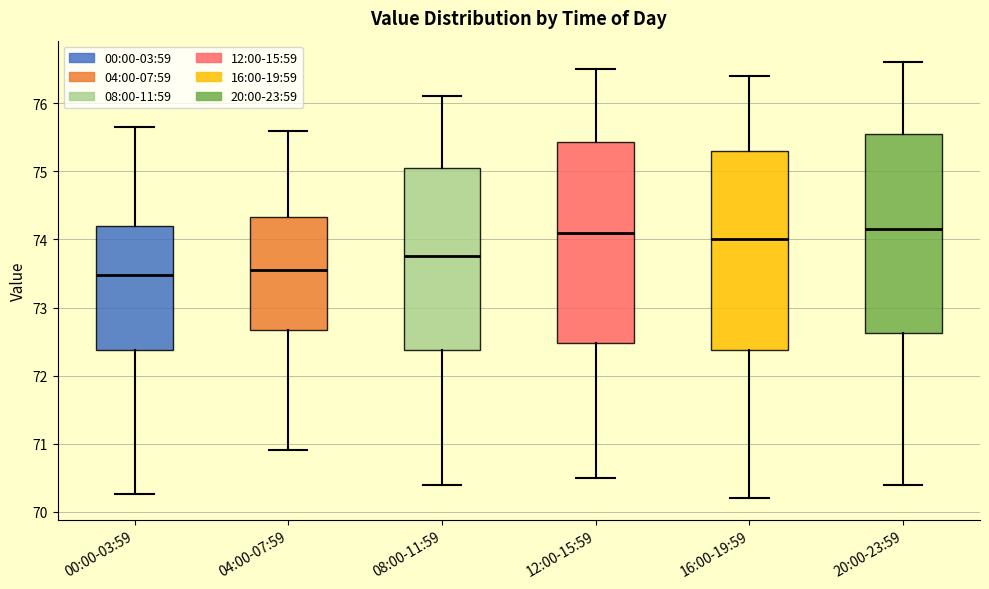

Where is the upper edge of the box for 12:00-15:59 on the y-axis? The values are not printed on the chart, so give them approximately, as read against the axis.

75.4